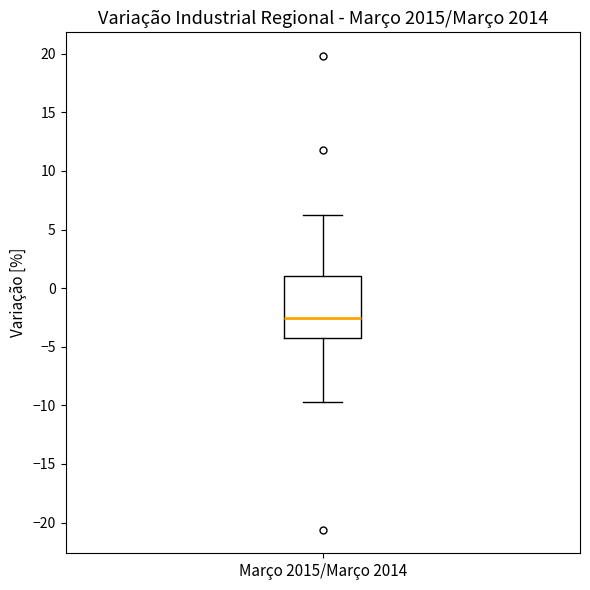

Where is the lower edge of the box for Março 2015/Março 2014 on the y-axis? The values are not printed on the chart, so give them approximately, as read against the axis.

-4.5